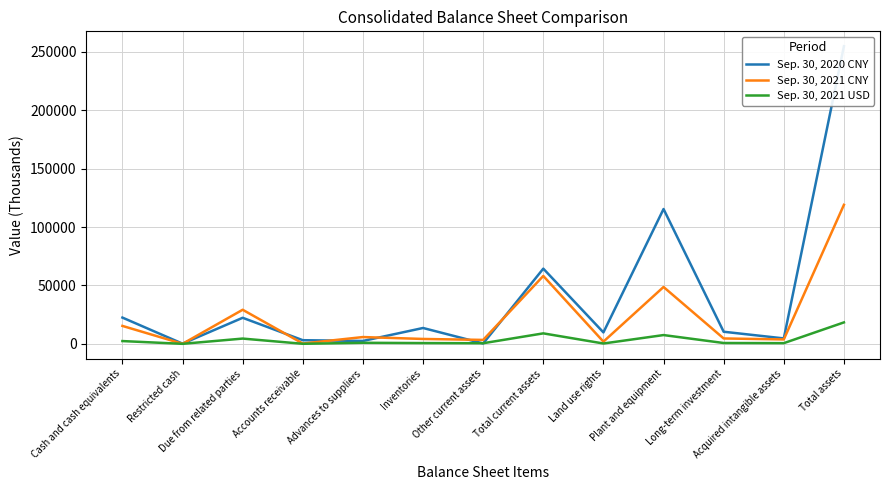

What are all the series names shown in the legend?

Sep. 30, 2020 CNY, Sep. 30, 2021 CNY, Sep. 30, 2021 USD